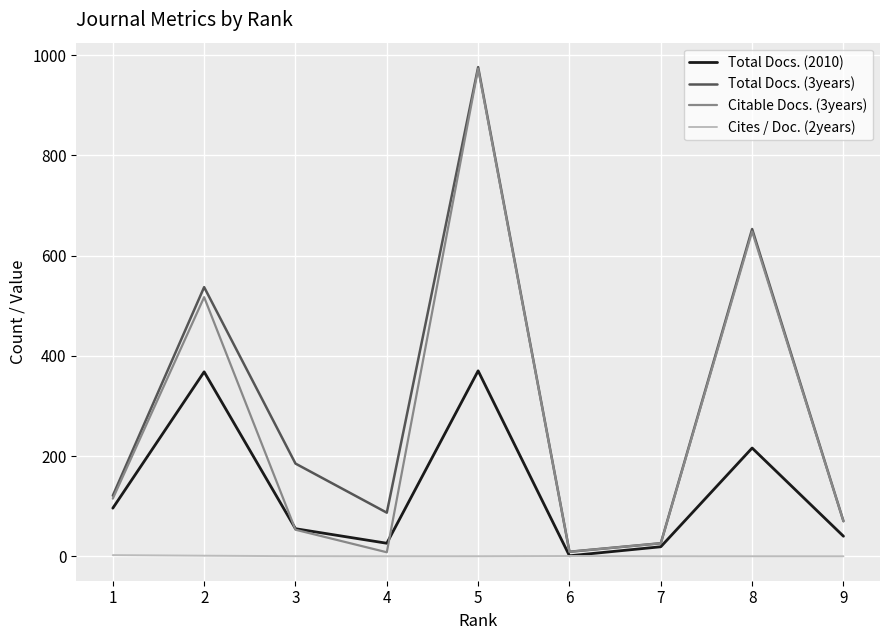

What is the total value across all series at 6?

19.6